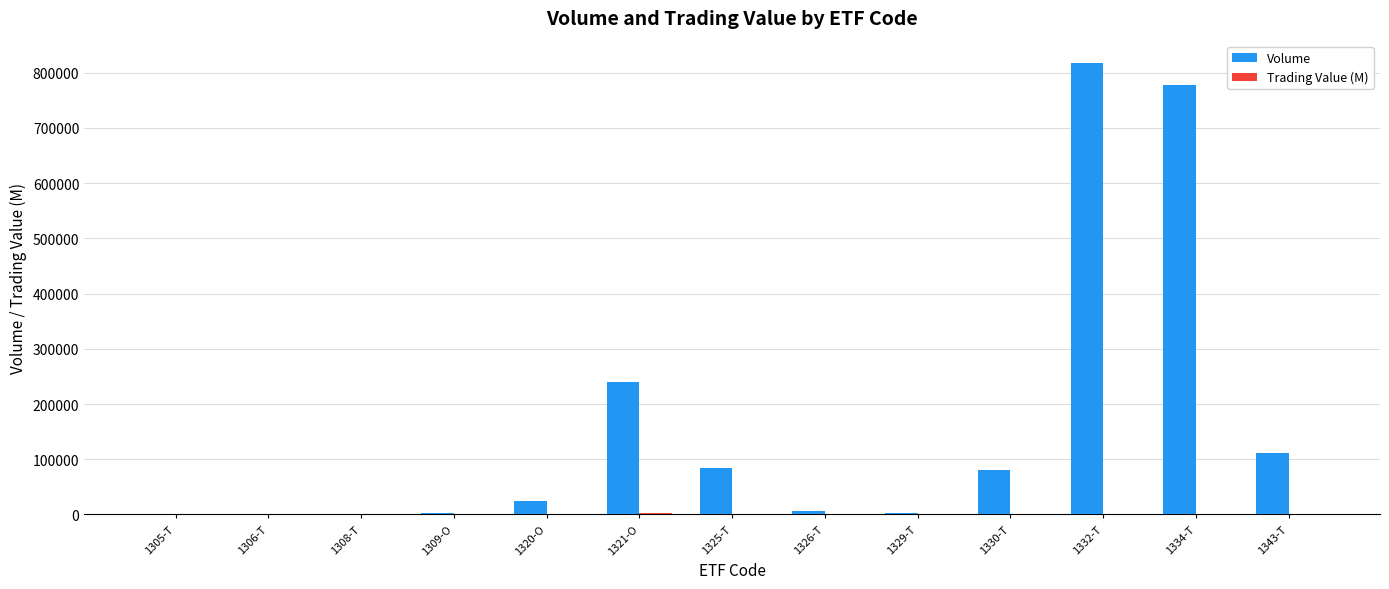

Does the chart contain stacked bars?

No